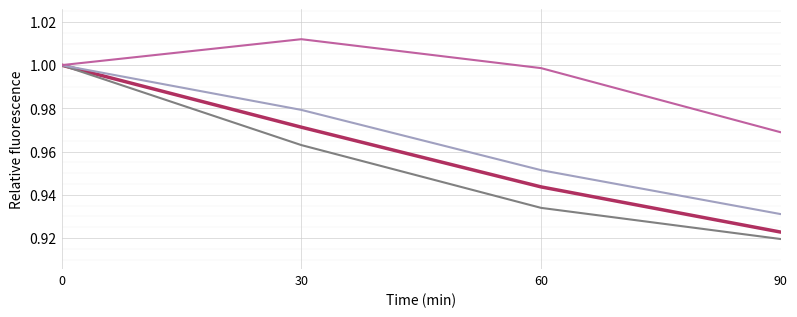

What is the total value across all series at 90?

3.7